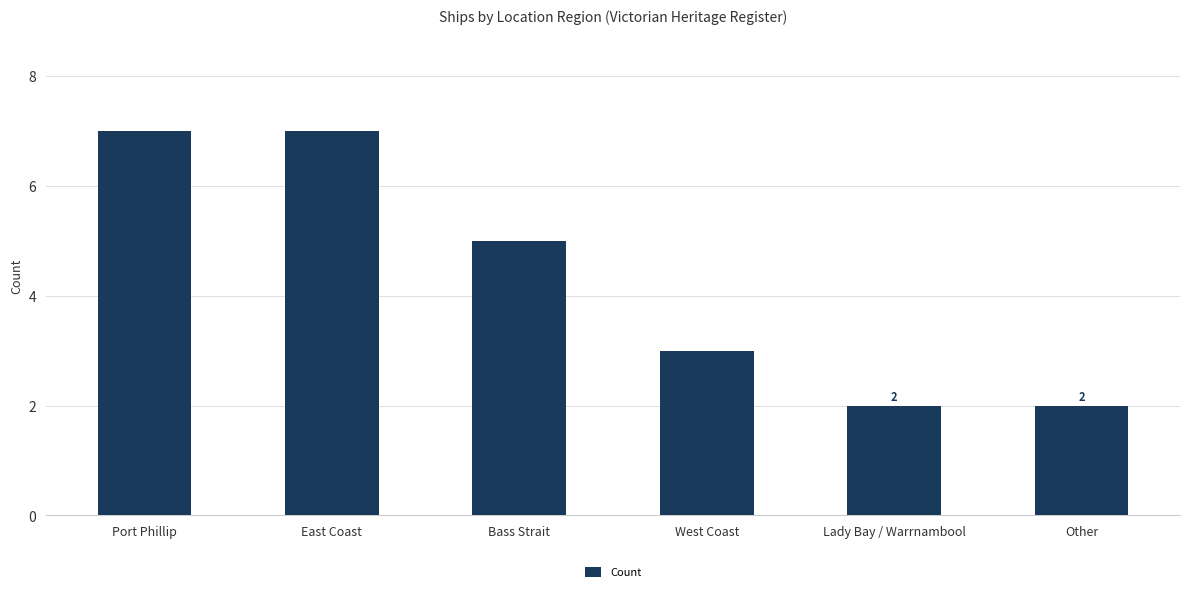

Approximately how many times larger is the value at Lady Bay / Warrnambool compared to Port Phillip?

0.3